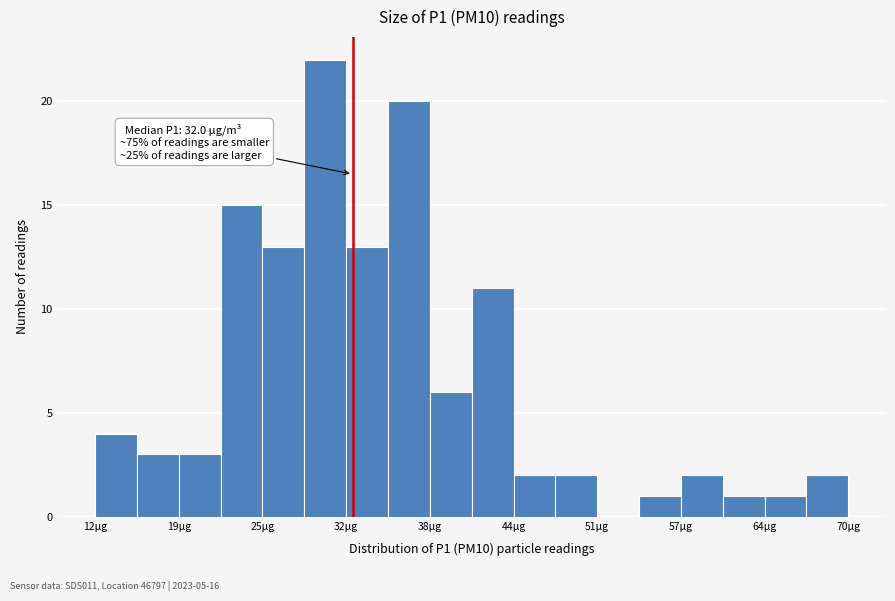

Read against the x-axis, roughly where is the centre of the tallest bar?

30